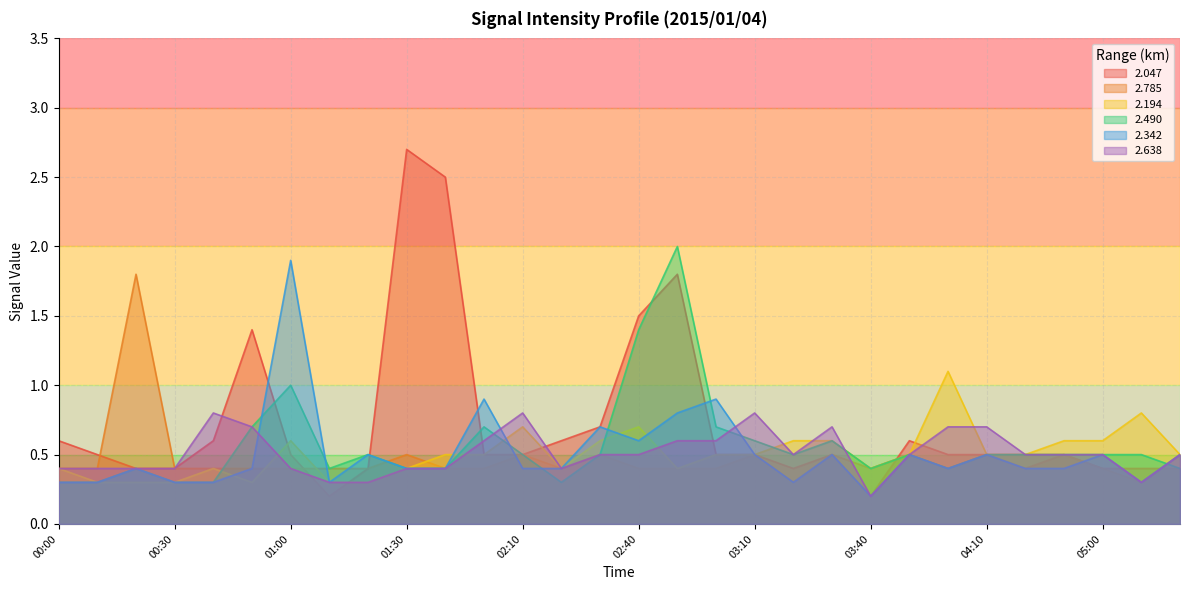

How many lines are shown in the chart?

6